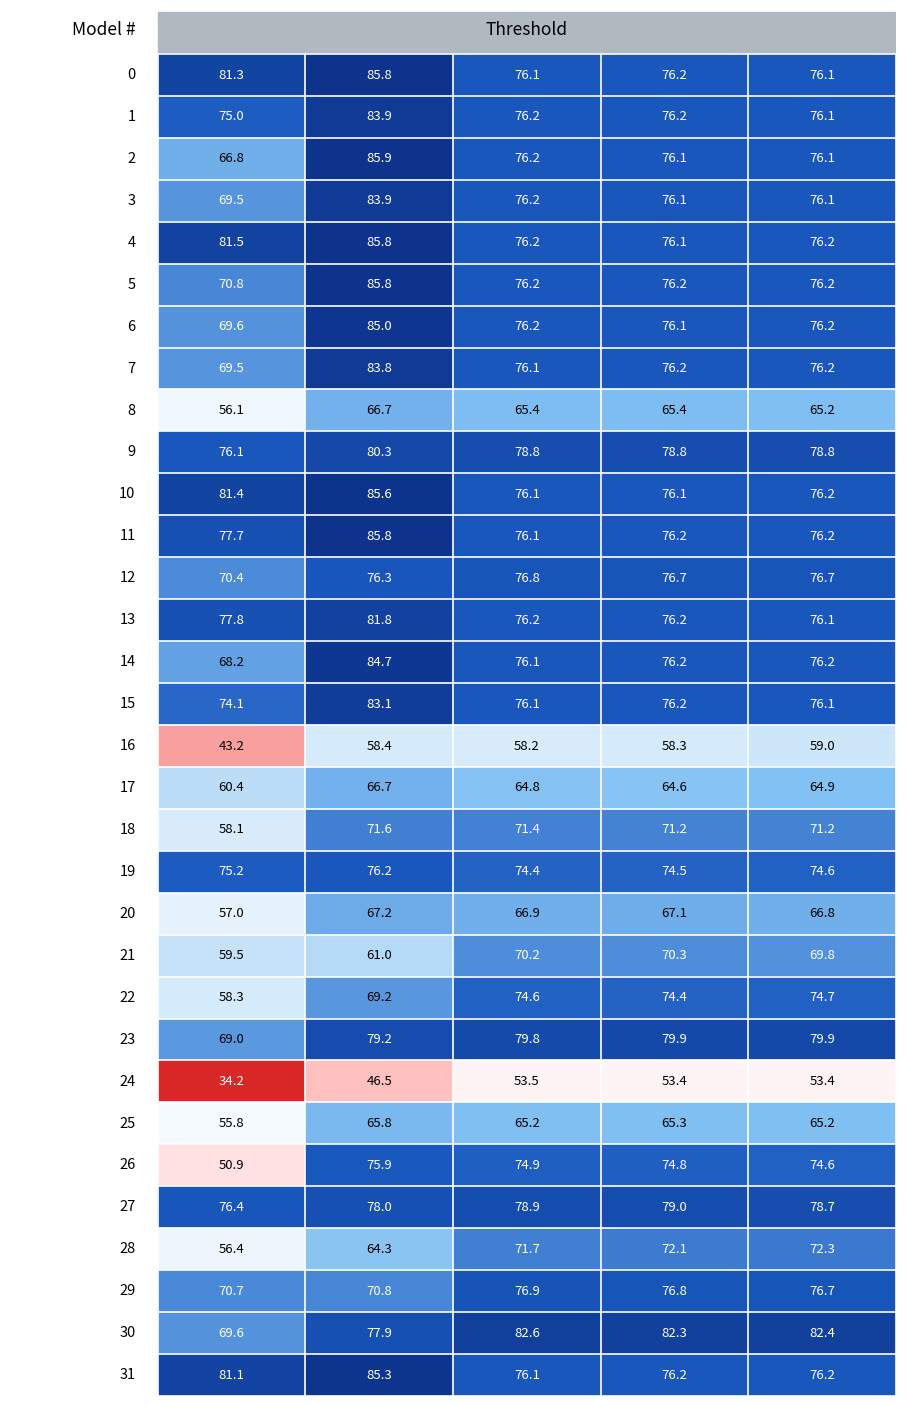

Reading left to right, transcribe all the data shown in this chart.

0: 0=81.3	1=75.0	2=66.8	3=69.5	4=81.5	5=70.8	6=69.6	7=69.5	8=56.1	9=76.1	10=81.4	11=77.7	12=70.4	13=77.8	14=68.2	15=74.1	16=43.2	17=60.4	18=58.1	19=75.2	20=57.0	21=59.5	22=58.3	23=69.0	24=34.2	25=55.8	26=50.9	27=76.4	28=56.4	29=70.7	30=69.6	31=81.1
1: 0=85.8	1=83.9	2=85.9	3=83.9	4=85.8	5=85.8	6=85.0	7=83.8	8=66.7	9=80.3	10=85.6	11=85.8	12=76.3	13=81.8	14=84.7	15=83.1	16=58.4	17=66.7	18=71.6	19=76.2	20=67.2	21=61.0	22=69.2	23=79.2	24=46.5	25=65.8	26=75.9	27=78.0	28=64.3	29=70.8	30=77.9	31=85.3
2: 0=76.1	1=76.2	2=76.2	3=76.2	4=76.2	5=76.2	6=76.2	7=76.1	8=65.4	9=78.8	10=76.1	11=76.1	12=76.8	13=76.2	14=76.1	15=76.1	16=58.2	17=64.8	18=71.4	19=74.4	20=66.9	21=70.2	22=74.6	23=79.8	24=53.5	25=65.2	26=74.9	27=78.9	28=71.7	29=76.9	30=82.6	31=76.1
3: 0=76.2	1=76.2	2=76.1	3=76.1	4=76.1	5=76.2	6=76.1	7=76.2	8=65.4	9=78.8	10=76.1	11=76.2	12=76.7	13=76.2	14=76.2	15=76.2	16=58.3	17=64.6	18=71.2	19=74.5	20=67.1	21=70.3	22=74.4	23=79.9	24=53.4	25=65.3	26=74.8	27=79.0	28=72.1	29=76.8	30=82.3	31=76.2
4: 0=76.1	1=76.1	2=76.1	3=76.1	4=76.2	5=76.2	6=76.2	7=76.2	8=65.2	9=78.8	10=76.2	11=76.2	12=76.7	13=76.1	14=76.2	15=76.1	16=59.0	17=64.9	18=71.2	19=74.6	20=66.8	21=69.8	22=74.7	23=79.9	24=53.4	25=65.2	26=74.6	27=78.7	28=72.3	29=76.7	30=82.4	31=76.2